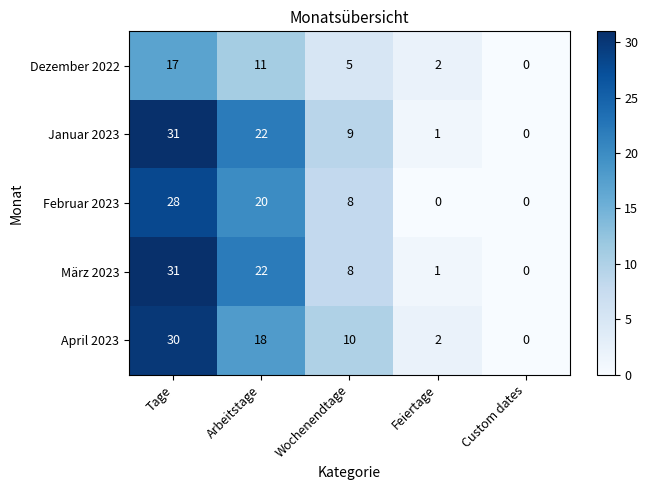

Rank the categories by März 2023 value from lowest to highest.

Custom dates, Feiertage, Wochenendtage, Arbeitstage, Tage